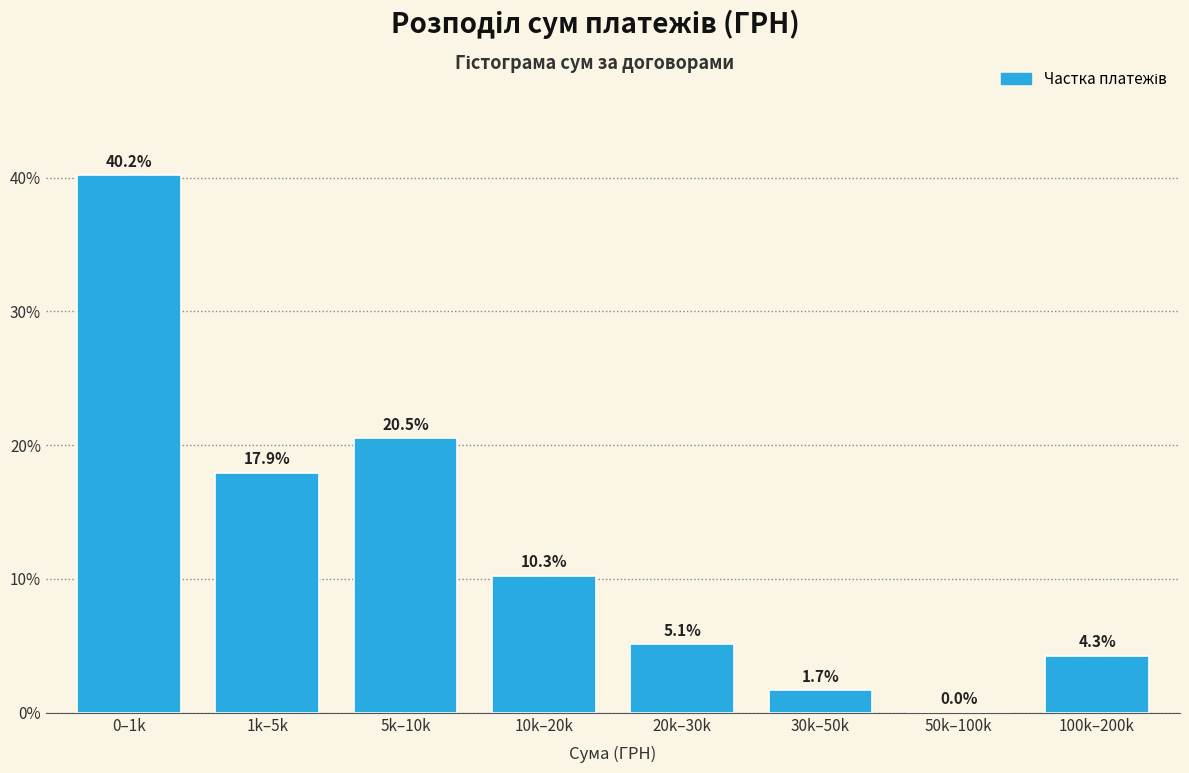

Reading left to right, list all the values displayed in this chart.

0–1k=40.2	1k–5k=17.9	5k–10k=20.5	10k–20k=10.3	20k–30k=5.1	30k–50k=1.7	50k–100k=0.0	100k–200k=4.3